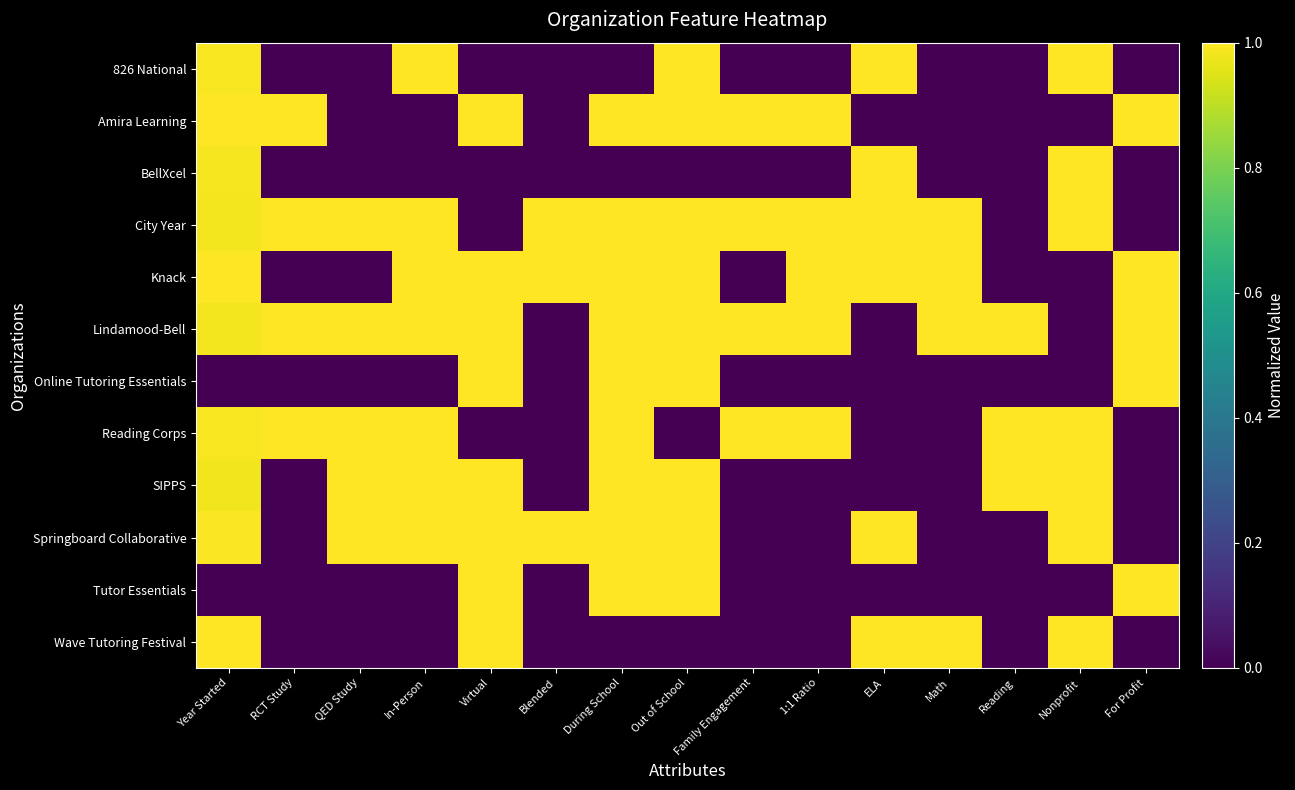

Reading left to right, what are all the values shown in this chart?

826 National: Year Started=1.0	RCT Study=0.0	QED Study=0.0	In-Person=1.0	Virtual=0.0	Blended=0.0	During School=0.0	Out of School=1.0	Family Engagement=0.0	1:1 Ratio=0.0	ELA=1.0	Math=0.0	Reading=0.0	Nonprofit=1.0	For Profit=0.0
Amira Learning: Year Started=1.0	RCT Study=1.0	QED Study=0.0	In-Person=0.0	Virtual=1.0	Blended=0.0	During School=1.0	Out of School=1.0	Family Engagement=1.0	1:1 Ratio=1.0	ELA=0.0	Math=0.0	Reading=0.0	Nonprofit=0.0	For Profit=1.0
BellXcel: Year Started=1.0	RCT Study=0.0	QED Study=0.0	In-Person=0.0	Virtual=0.0	Blended=0.0	During School=0.0	Out of School=0.0	Family Engagement=0.0	1:1 Ratio=0.0	ELA=1.0	Math=0.0	Reading=0.0	Nonprofit=1.0	For Profit=0.0
City Year: Year Started=1.0	RCT Study=1.0	QED Study=1.0	In-Person=1.0	Virtual=0.0	Blended=1.0	During School=1.0	Out of School=1.0	Family Engagement=1.0	1:1 Ratio=1.0	ELA=1.0	Math=1.0	Reading=0.0	Nonprofit=1.0	For Profit=0.0
Knack: Year Started=1.0	RCT Study=0.0	QED Study=0.0	In-Person=1.0	Virtual=1.0	Blended=1.0	During School=1.0	Out of School=1.0	Family Engagement=0.0	1:1 Ratio=1.0	ELA=1.0	Math=1.0	Reading=0.0	Nonprofit=0.0	For Profit=1.0
Lindamood-Bell: Year Started=1.0	RCT Study=1.0	QED Study=1.0	In-Person=1.0	Virtual=1.0	Blended=0.0	During School=1.0	Out of School=1.0	Family Engagement=1.0	1:1 Ratio=1.0	ELA=0.0	Math=1.0	Reading=1.0	Nonprofit=0.0	For Profit=1.0
Online Tutoring Essentials: Year Started=0.0	RCT Study=0.0	QED Study=0.0	In-Person=0.0	Virtual=1.0	Blended=0.0	During School=1.0	Out of School=1.0	Family Engagement=0.0	1:1 Ratio=0.0	ELA=0.0	Math=0.0	Reading=0.0	Nonprofit=0.0	For Profit=1.0
Reading Corps: Year Started=1.0	RCT Study=1.0	QED Study=1.0	In-Person=1.0	Virtual=0.0	Blended=0.0	During School=1.0	Out of School=0.0	Family Engagement=1.0	1:1 Ratio=1.0	ELA=0.0	Math=0.0	Reading=1.0	Nonprofit=1.0	For Profit=0.0
SIPPS: Year Started=1.0	RCT Study=0.0	QED Study=1.0	In-Person=1.0	Virtual=1.0	Blended=0.0	During School=1.0	Out of School=1.0	Family Engagement=0.0	1:1 Ratio=0.0	ELA=0.0	Math=0.0	Reading=1.0	Nonprofit=1.0	For Profit=0.0
Springboard Collaborative: Year Started=1.0	RCT Study=0.0	QED Study=1.0	In-Person=1.0	Virtual=1.0	Blended=1.0	During School=1.0	Out of School=1.0	Family Engagement=0.0	1:1 Ratio=0.0	ELA=1.0	Math=0.0	Reading=0.0	Nonprofit=1.0	For Profit=0.0
Tutor Essentials: Year Started=0.0	RCT Study=0.0	QED Study=0.0	In-Person=0.0	Virtual=1.0	Blended=0.0	During School=1.0	Out of School=1.0	Family Engagement=0.0	1:1 Ratio=0.0	ELA=0.0	Math=0.0	Reading=0.0	Nonprofit=0.0	For Profit=1.0
Wave Tutoring Festival: Year Started=1.0	RCT Study=0.0	QED Study=0.0	In-Person=0.0	Virtual=1.0	Blended=0.0	During School=0.0	Out of School=0.0	Family Engagement=0.0	1:1 Ratio=0.0	ELA=1.0	Math=1.0	Reading=0.0	Nonprofit=1.0	For Profit=0.0